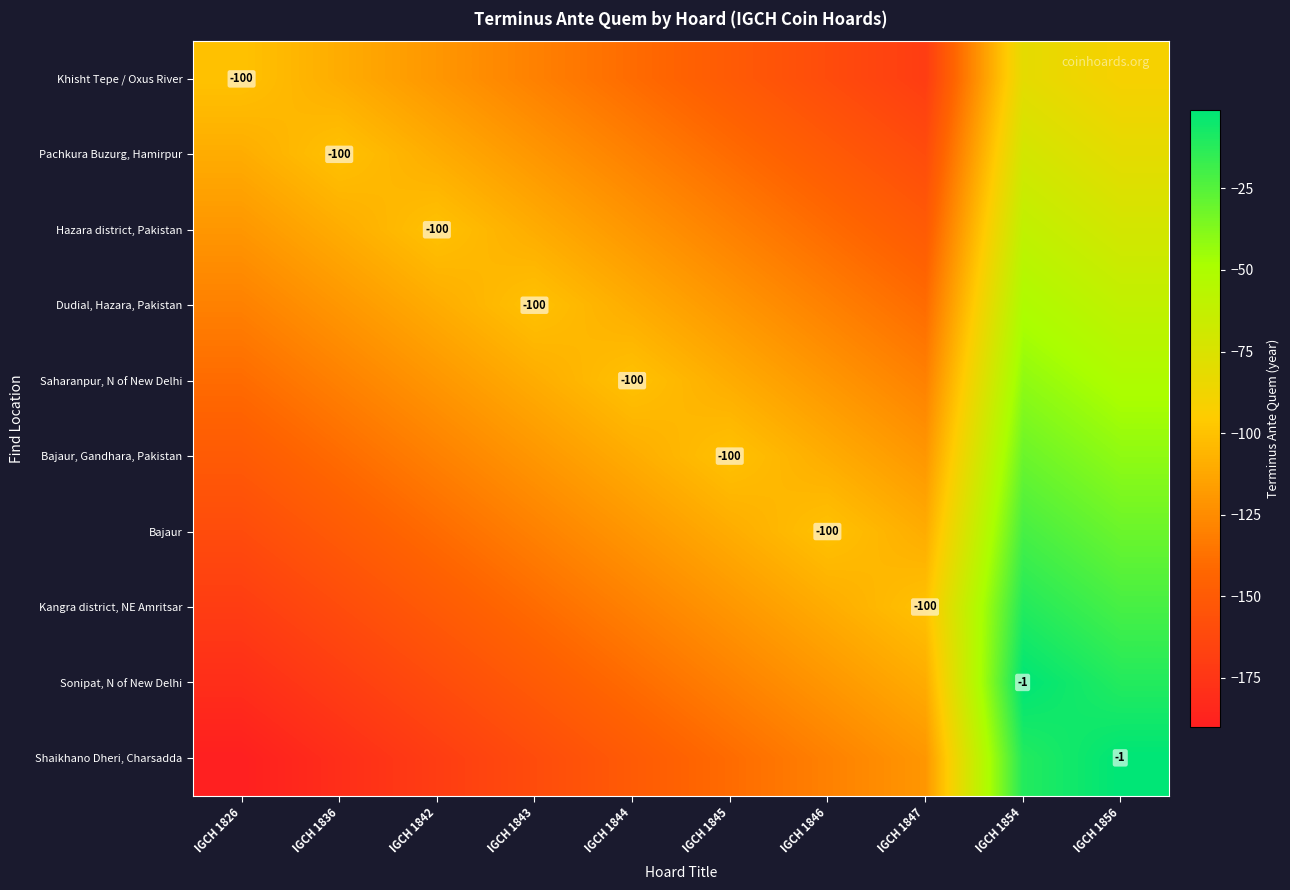

Rank the series by their maximum value, from highest to lowest.

Sonipat, N of New Delhi, Shaikhano Dheri, Charsadda, Kangra district, NE Amritsar, Bajaur, Bajaur, Gandhara, Pakistan, Saharanpur, N of New Delhi, Dudial, Hazara, Pakistan, Hazara district, Pakistan, Pachkura Buzurg, Hamirpur, Khisht Tepe / Oxus River